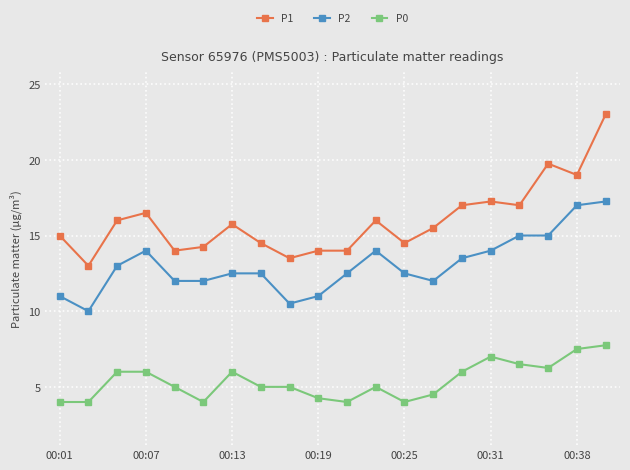

Rank the series by their maximum value, from highest to lowest.

P1, P2, P0